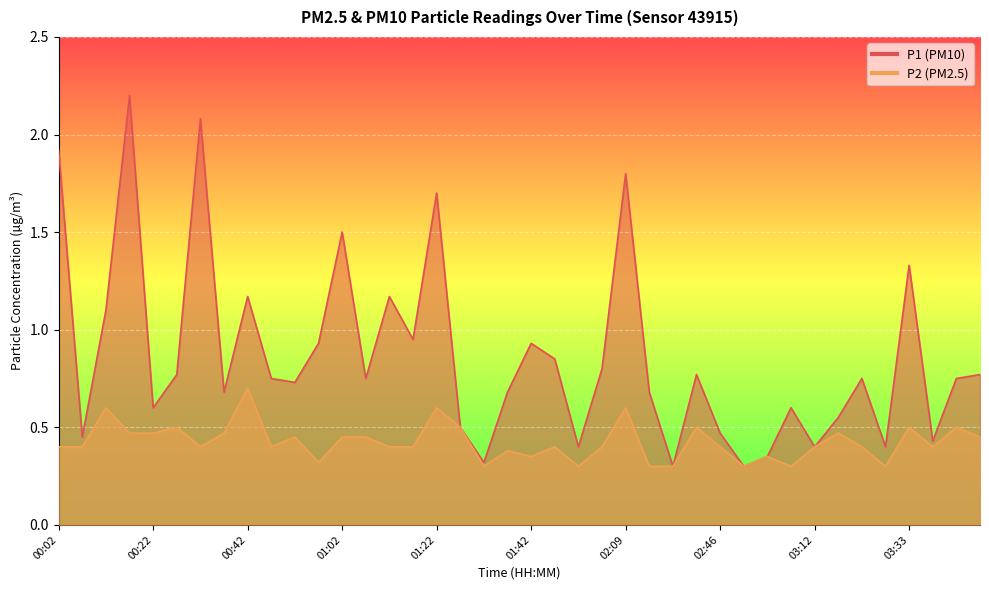

What is the label of the 27th point from the left?

02:19